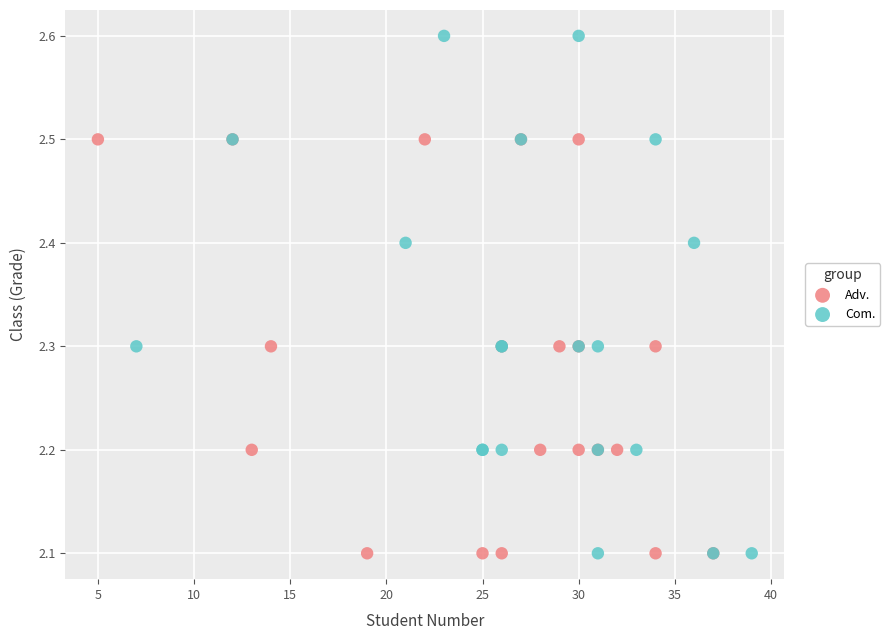

Which series contains the highest Y value?

Com.